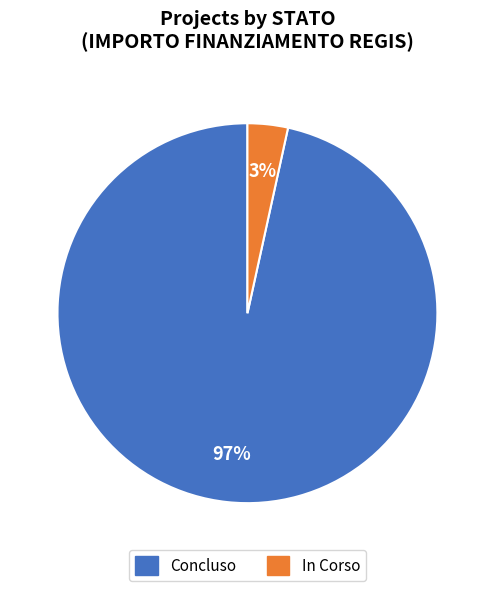

Which slice is the smallest?

In Corso